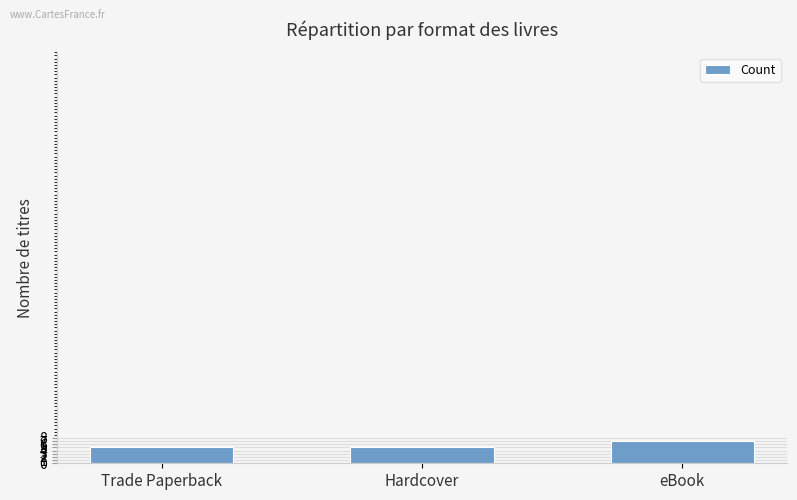

At which category does the chart reach its peak across all series?

eBook